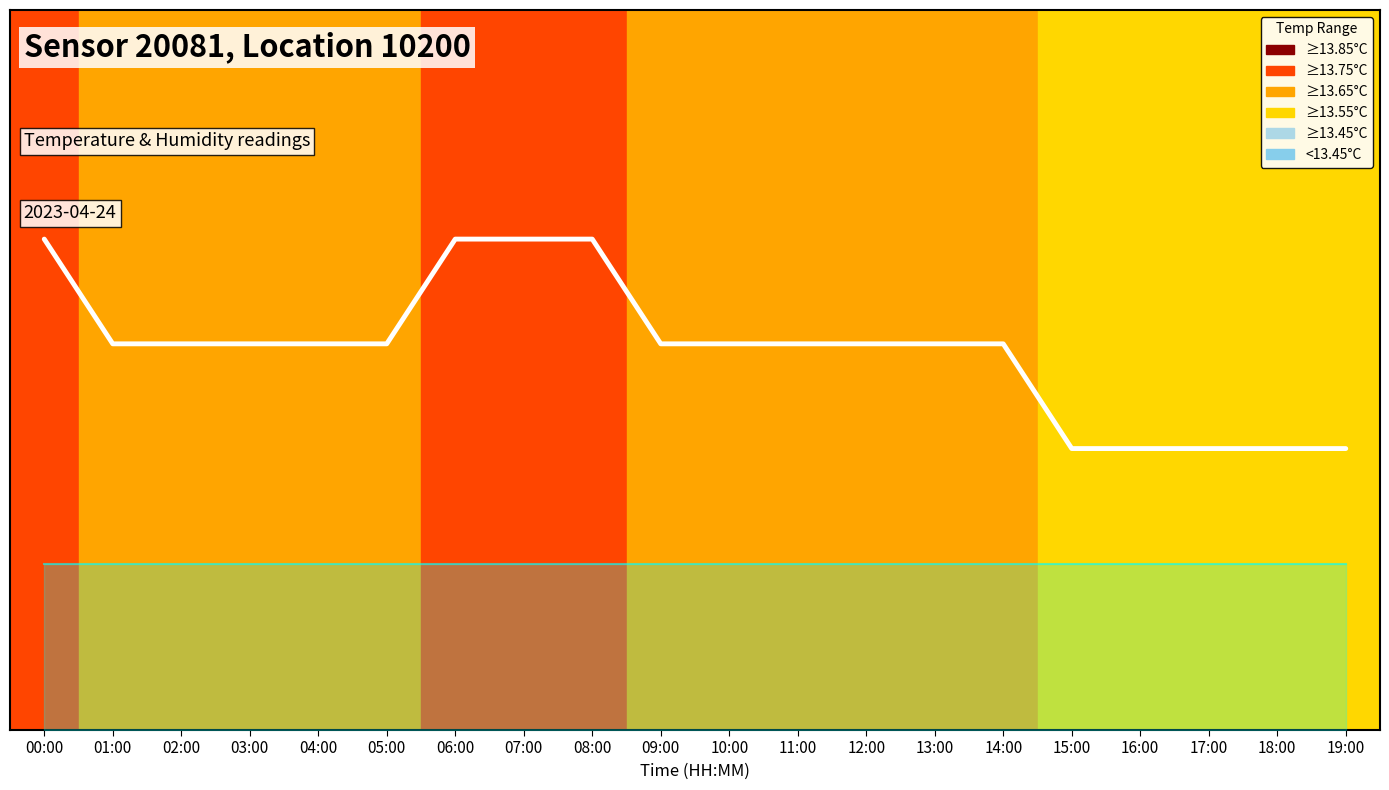

The chart shows a value of 0.7 at 06:00. True or false?

True